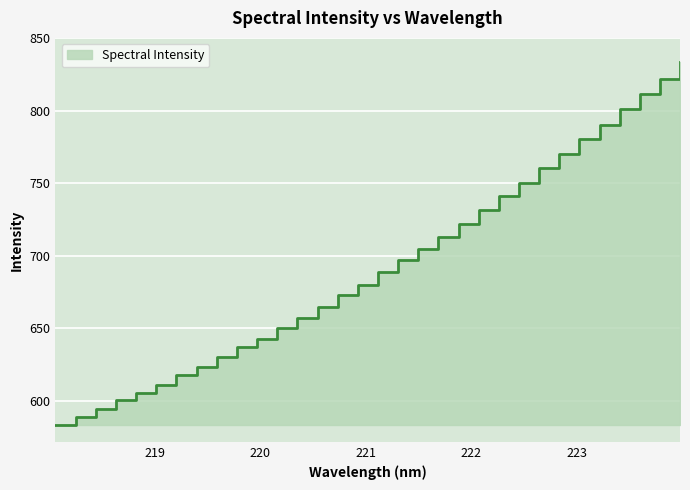

Is it true that the value at 221.6902 is 450.5?

False